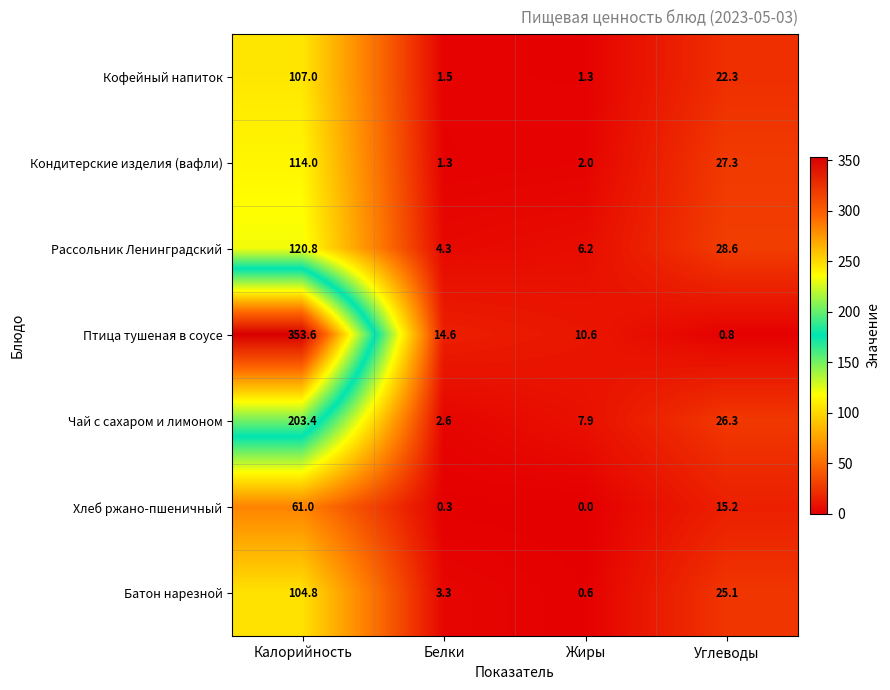

What is the greatest value displayed?

353.6